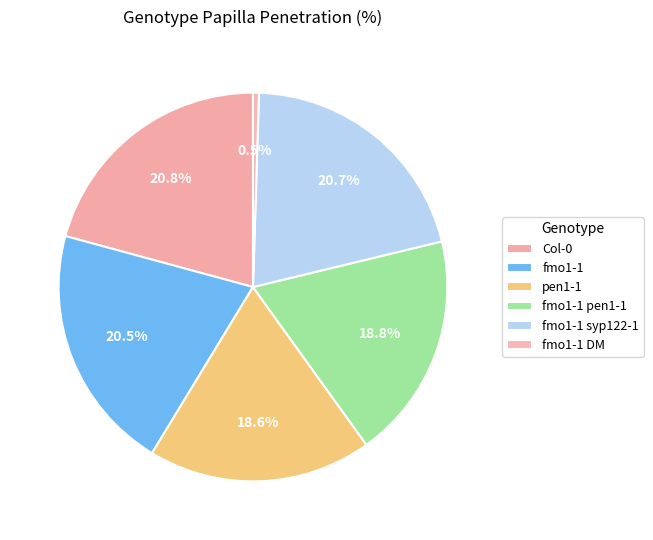

What percentage is NOT represented by pen1-1?

81.4%